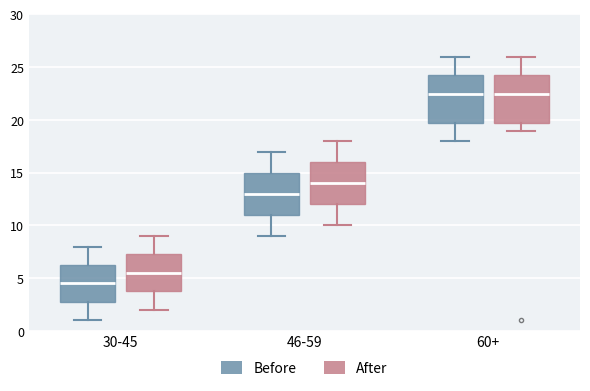

Reading left to right, read every box against the y-axis: the position of its median line, the range the box covers, and the ends of its whiskers. The values are not printed on the chart, so give them approximately, as read against the axis.

30-45 (Before): median 4.5, box 3.0 to 6.5, whiskers 1.0 to 8.0
30-45 (After): median 5.5, box 4.0 to 7.5, whiskers 2.0 to 9.0
46-59 (Before): median 13.0, box 11.0 to 15.0, whiskers 9.0 to 17.0
46-59 (After): median 14.0, box 12.0 to 16.0, whiskers 10.0 to 18.0
60+ (Before): median 22.5, box 20.0 to 24.5, whiskers 18.0 to 26.0
60+ (After): median 22.5, box 20.0 to 24.5, whiskers 19.0 to 26.0